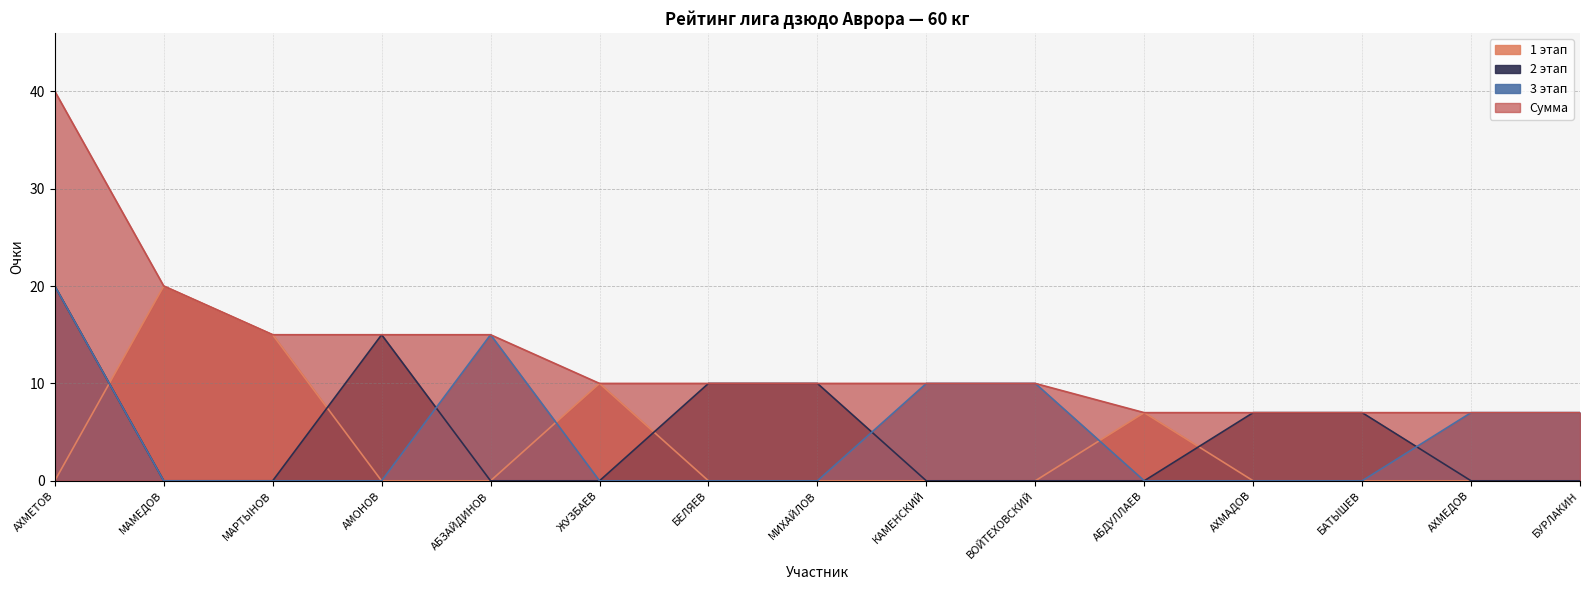

How many series are shown in this chart?

4